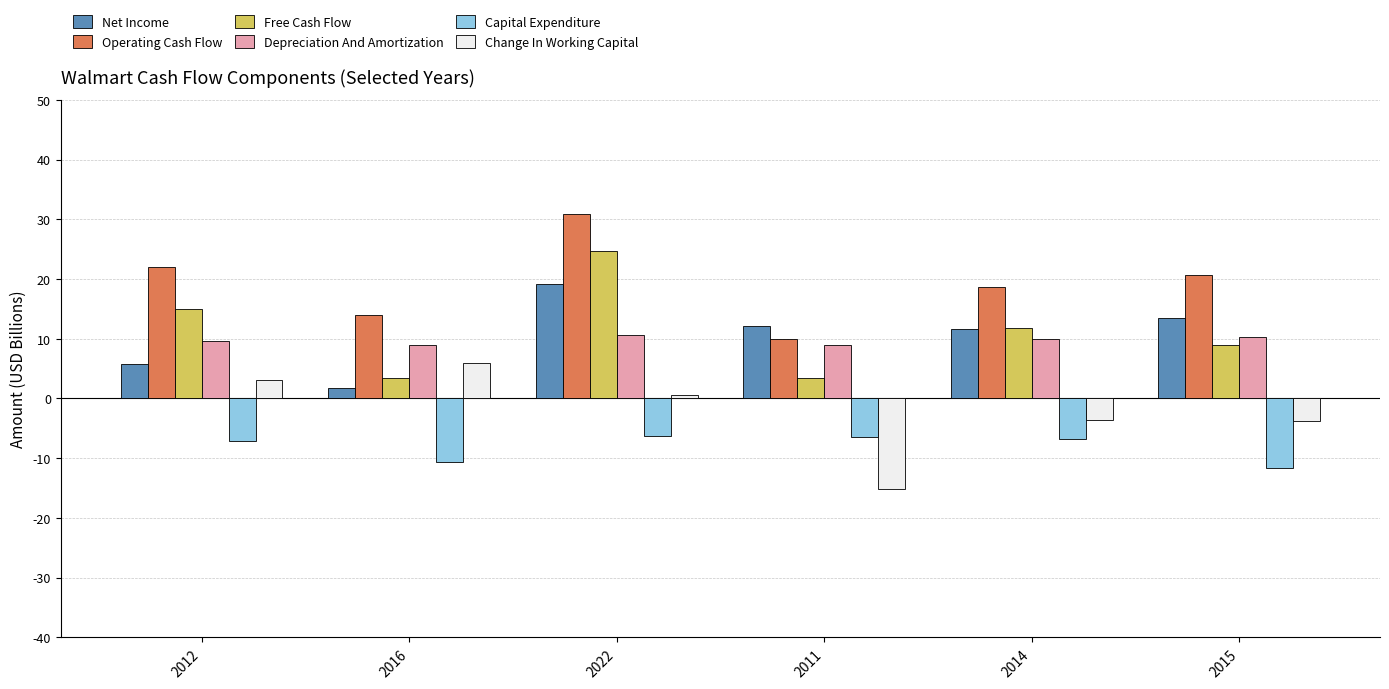

List the series in order of their peak value, lowest first.

Capital Expenditure, Change In Working Capital, Depreciation And Amortization, Net Income, Free Cash Flow, Operating Cash Flow